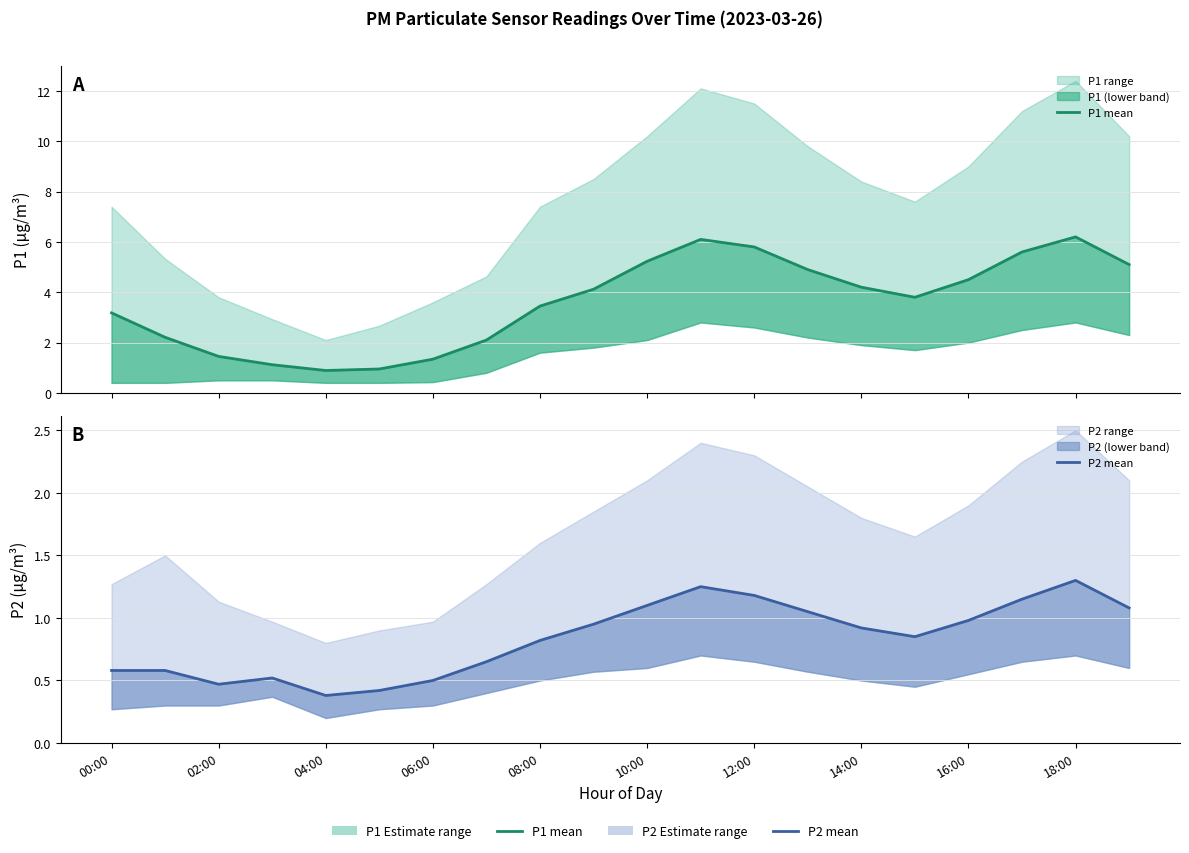

What is the average value of the P1 mean series?

3.6